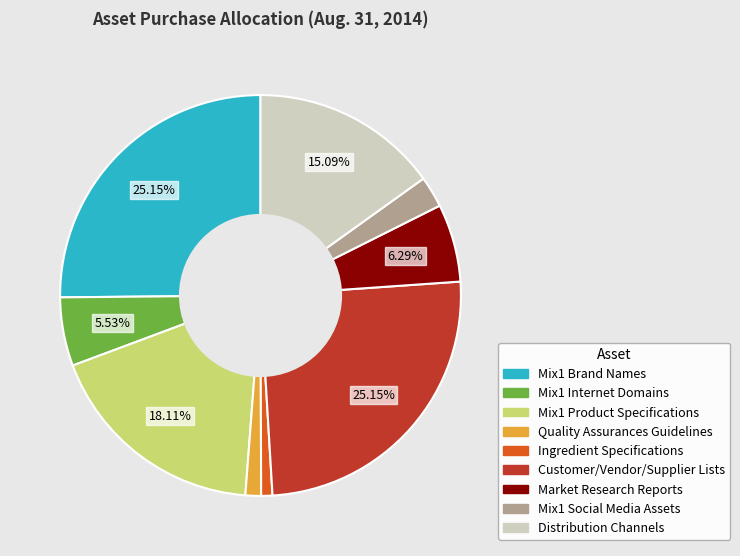

Which has a higher value, Customer/Vendor/Supplier Lists or Mix1 Internet Domains?

Customer/Vendor/Supplier Lists